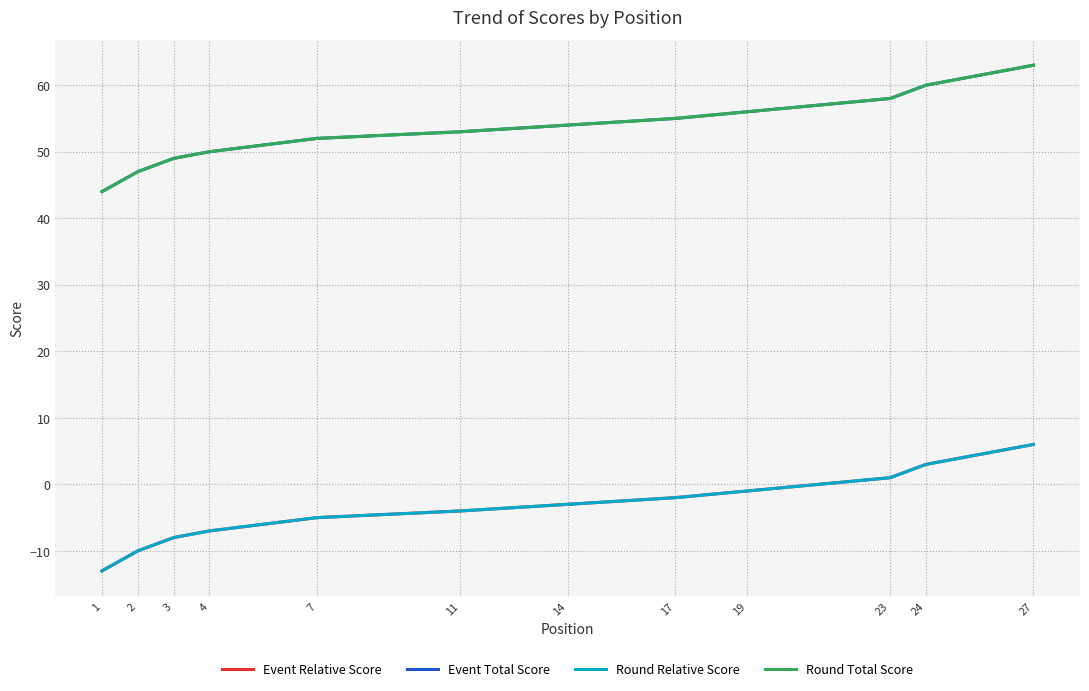

True or false: Round Total Score and Event Relative Score intersect in this chart.

False